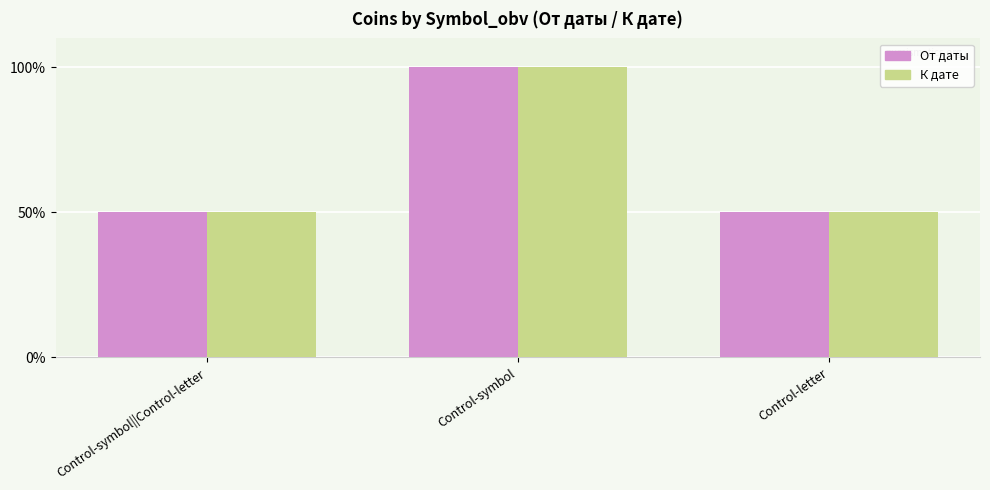

At which category is the sum across all series the highest?

Control-symbol